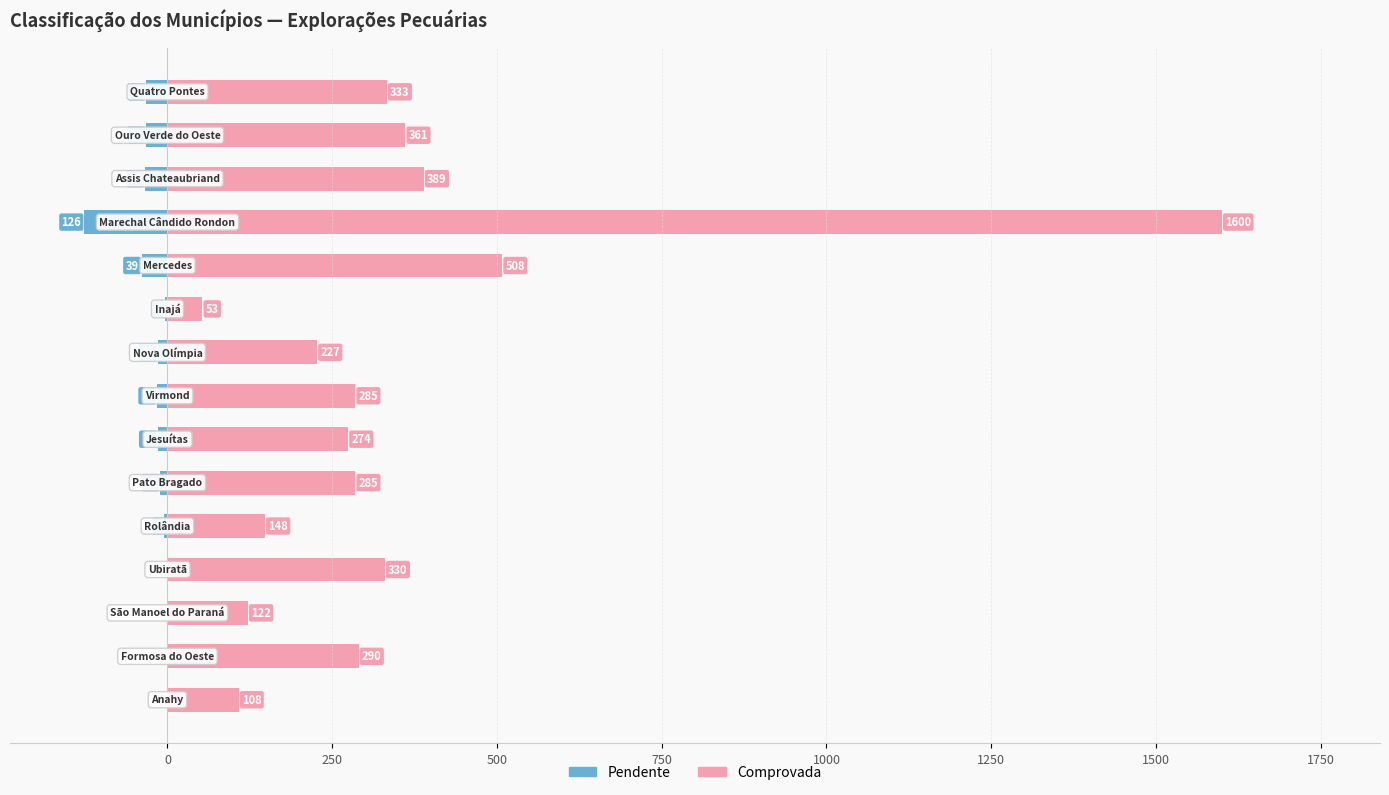

Is the value of Pendente at 500 greater than the value of Comprovada at 250?

No